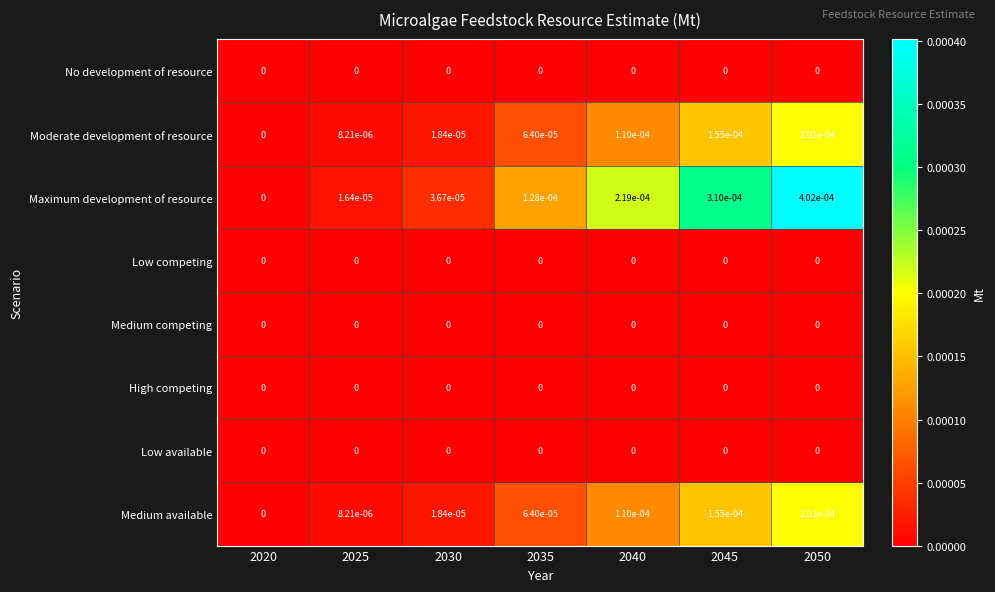

Which series has the largest total across all categories?

Maximum development of resource